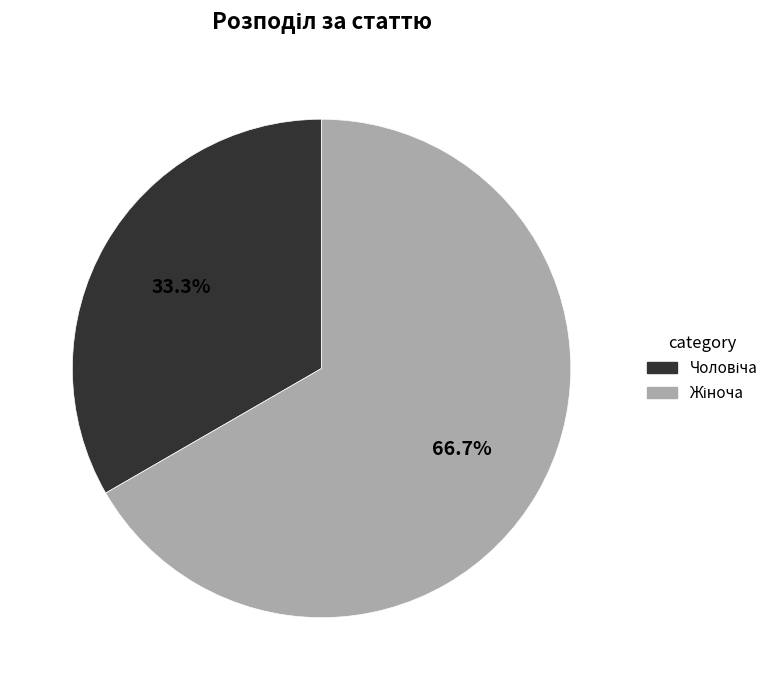

How many slices are in this pie chart?

2